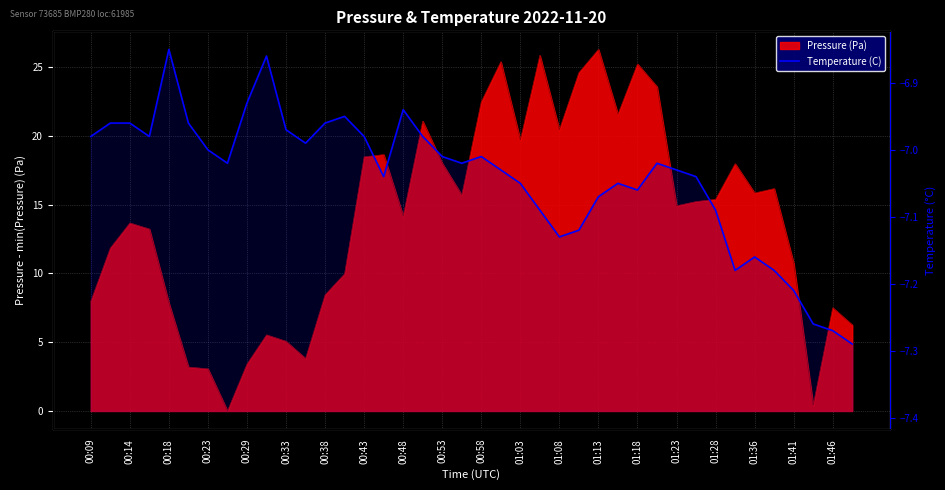

Where is the first local minimum?

00:23